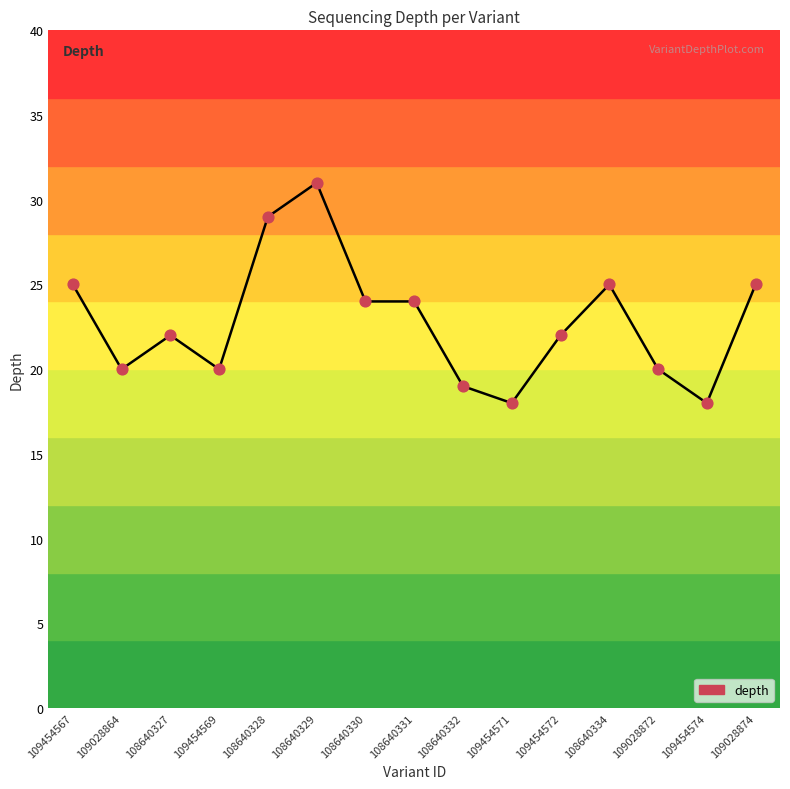

Which has a higher value, 109028872 or 108640332?

109028872